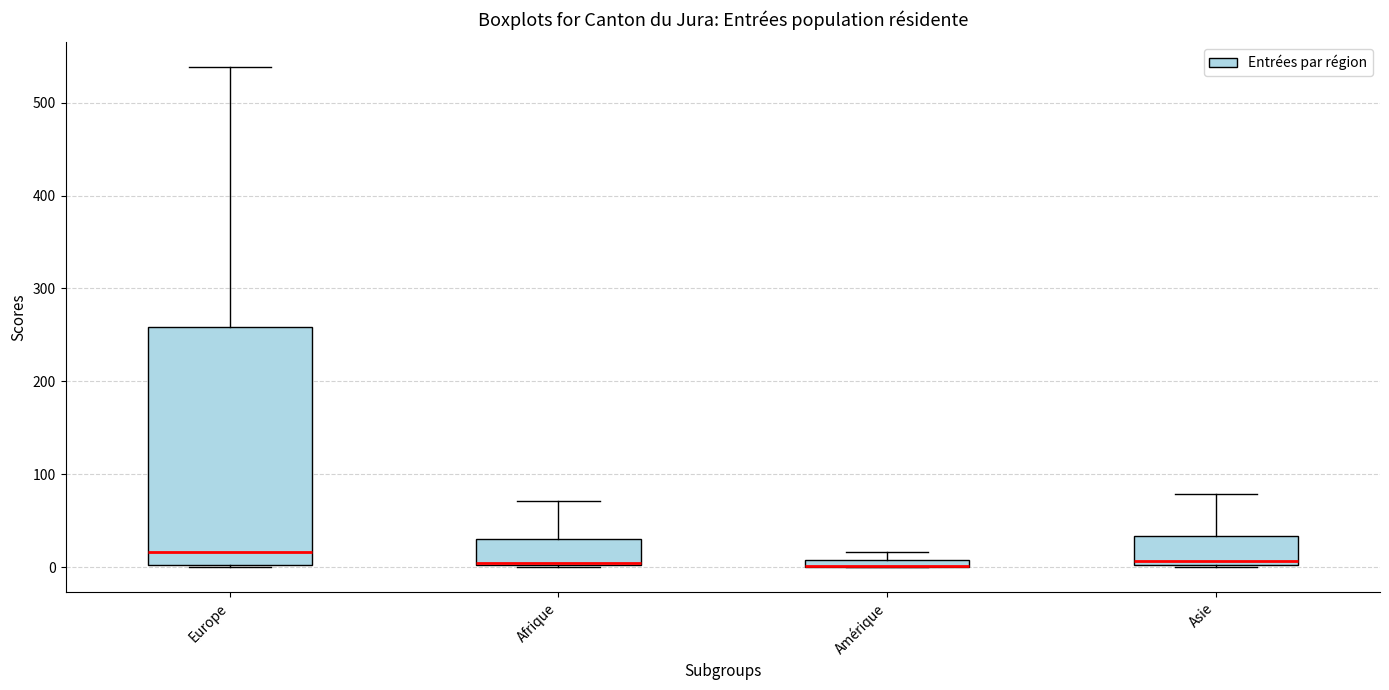

Where is the lower edge of the box for Afrique on the y-axis? The values are not printed on the chart, so give them approximately, as read against the axis.

0